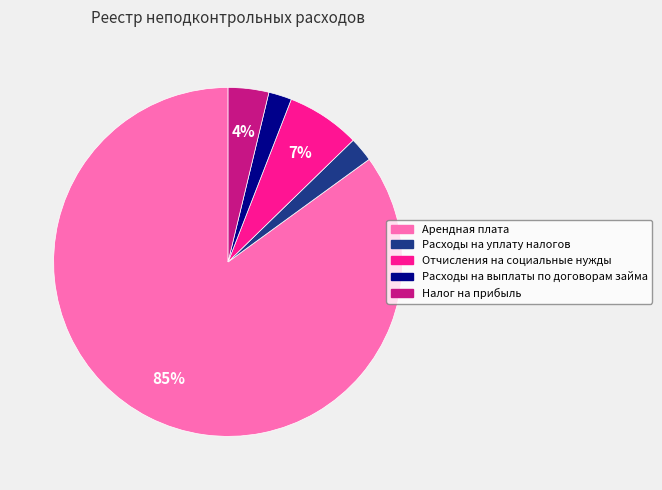

Between Арендная плата and Расходы на выплаты по договорам займа, which is larger?

Арендная плата